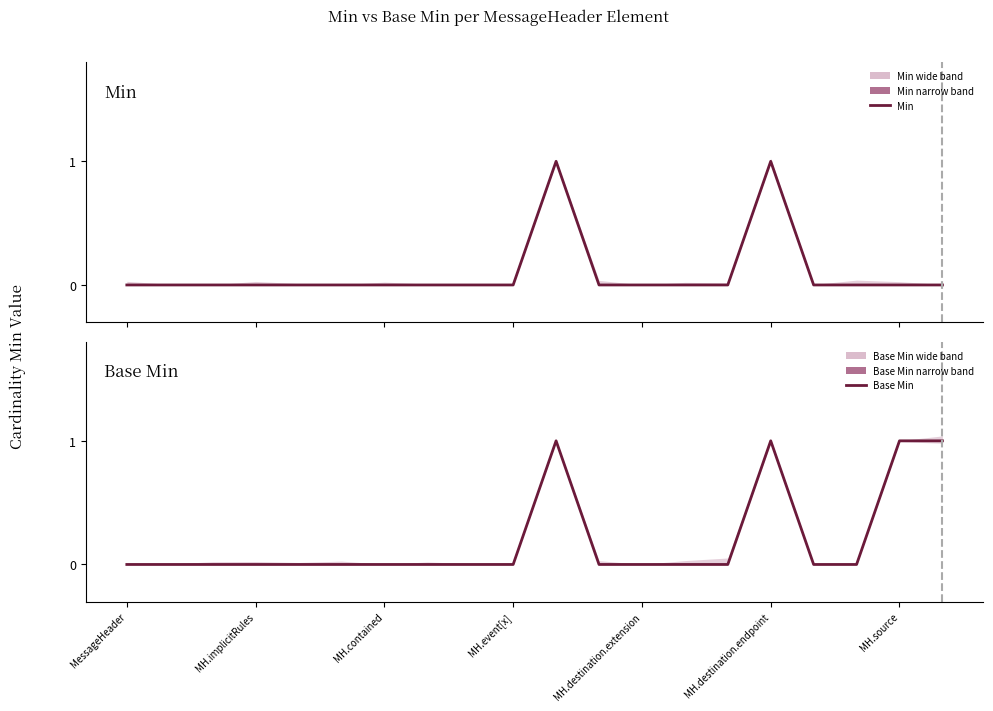

How many data points does each series have?

20